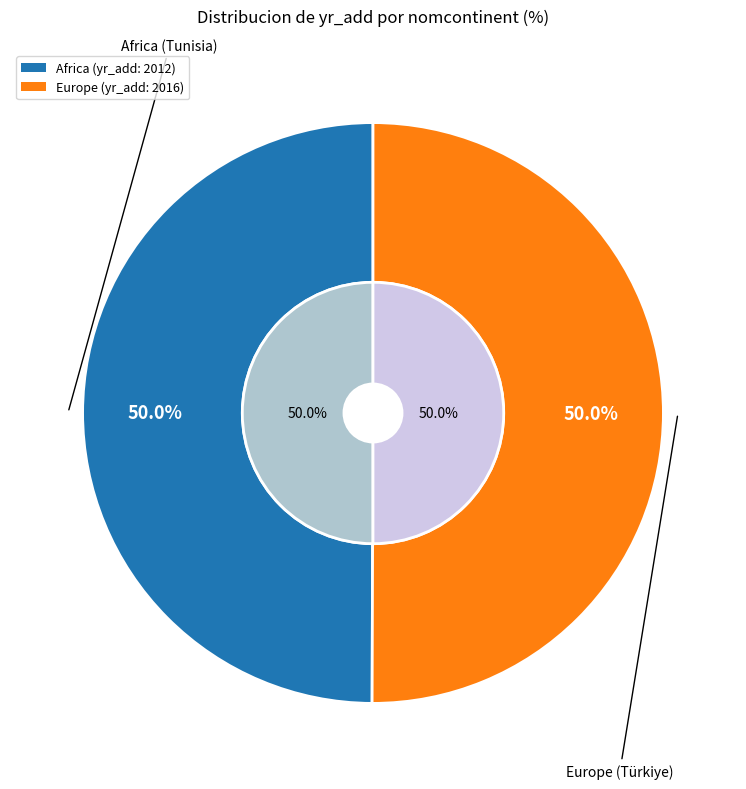

Which slice is the largest?

Europe